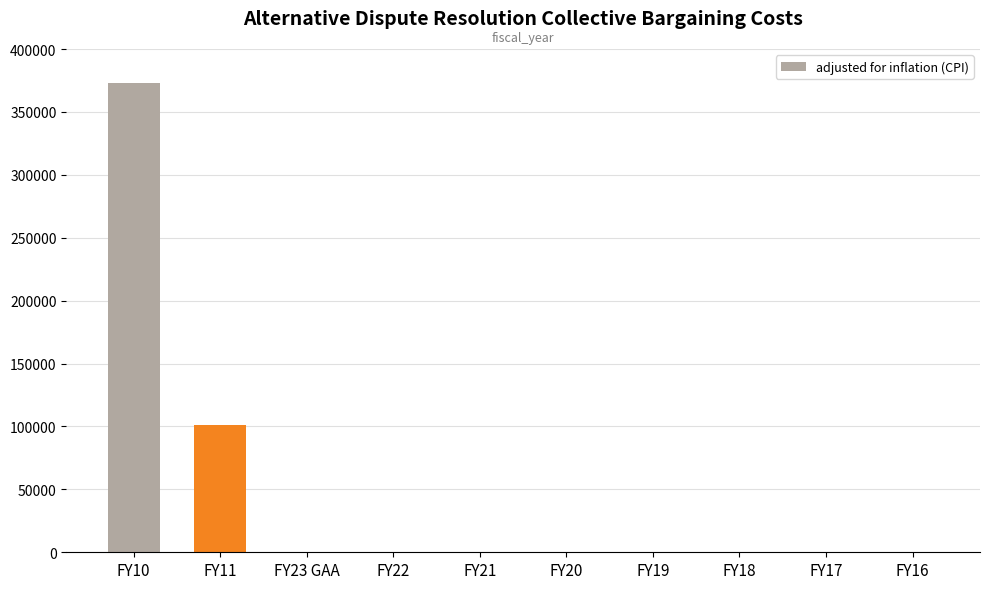

Reading left to right, transcribe all the data shown in this chart.

373275	101108	0	0	0	0	0	0	0	0